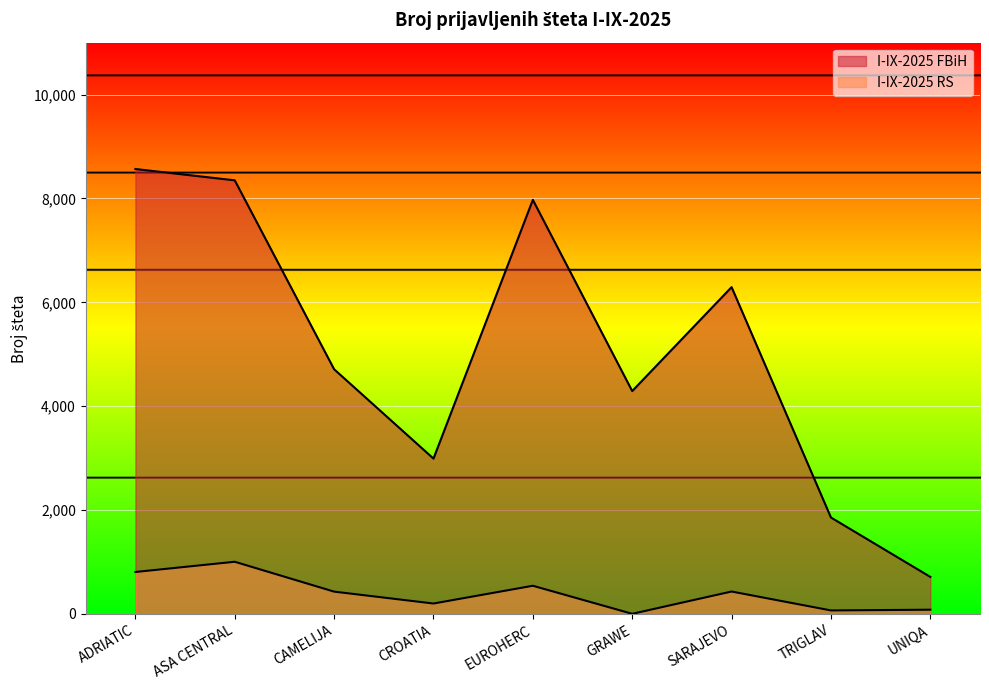

Reading left to right, what are all the values shown in this chart?

I-IX-2025 FBiH: ADRIATIC=8566	ASA CENTRAL=8348	CAMELIJA=4711	CROATIA=2991	EUROHERC=7972	GRAWE=4291	SARAJEVO=6292	TRIGLAV=1857	UNIQA=714
I-IX-2025 RS: ADRIATIC=808	ASA CENTRAL=1005	CAMELIJA=430	CROATIA=201	EUROHERC=543	GRAWE=3	SARAJEVO=432	TRIGLAV=68	UNIQA=82